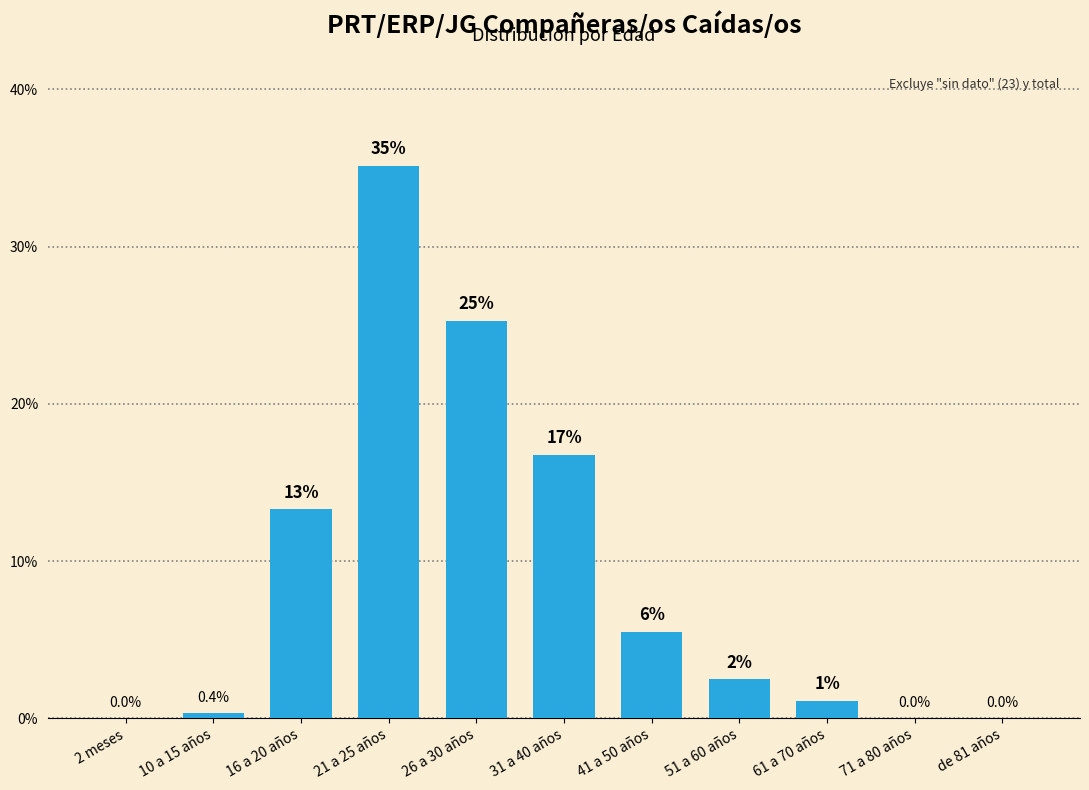

Are the bars horizontal?

No